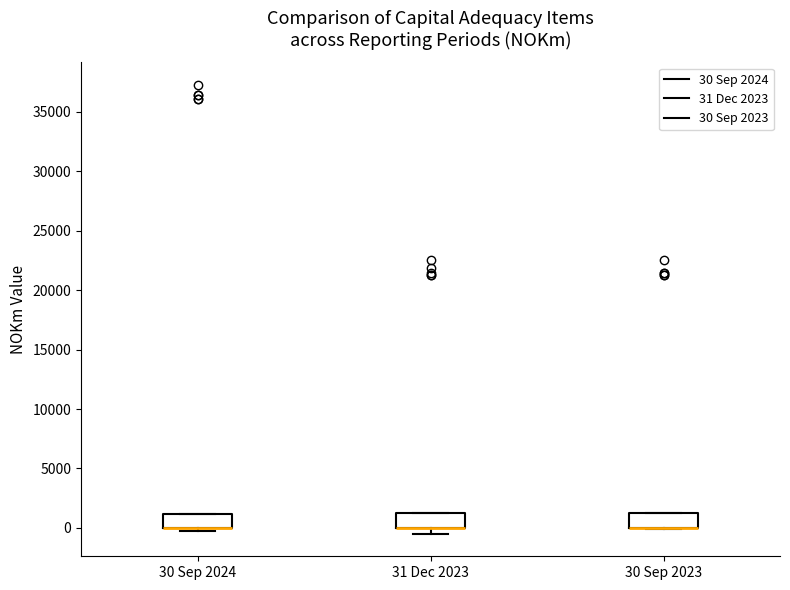

Where is the upper edge of the box for 31 Dec 2023 on the y-axis? The values are not printed on the chart, so give them approximately, as read against the axis.

1500